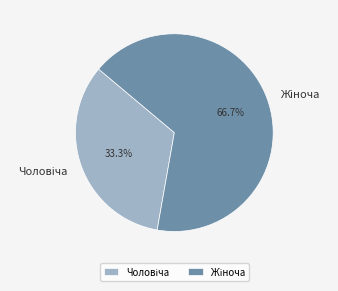

Is there a majority slice in this chart?

Yes